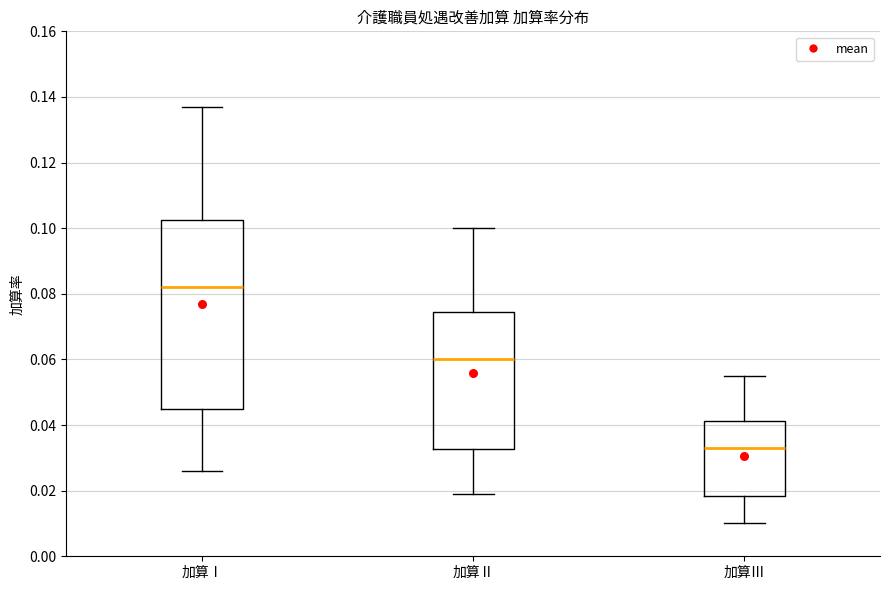

Reading left to right, read every box against the y-axis: the position of its median line, the range the box covers, and the ends of its whiskers. The values are not printed on the chart, so give them approximately, as read against the axis.

加算Ⅰ: median 0.082, box 0.046 to 0.102, whiskers 0.026 to 0.138
加算Ⅱ: median 0.060, box 0.032 to 0.074, whiskers 0.020 to 0.100
加算Ⅲ: median 0.034, box 0.018 to 0.042, whiskers 0.010 to 0.056